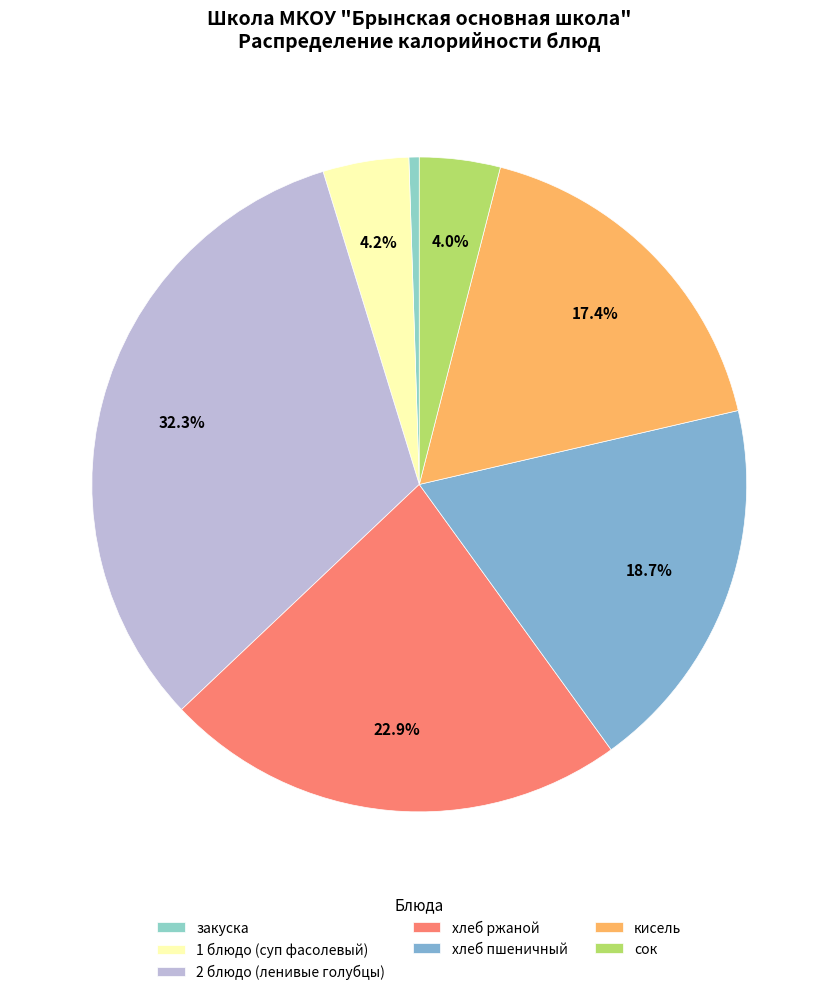

Which slice is the largest?

2 блюдо (ленивые голубцы)